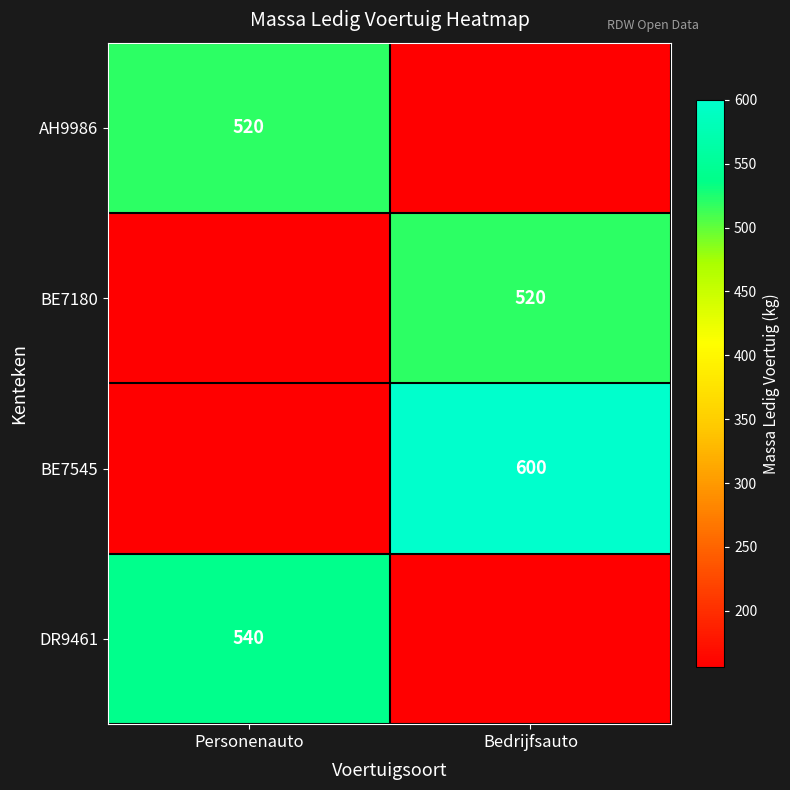

Is it true that BE7180 equals 520 at Bedrijfsauto?

True